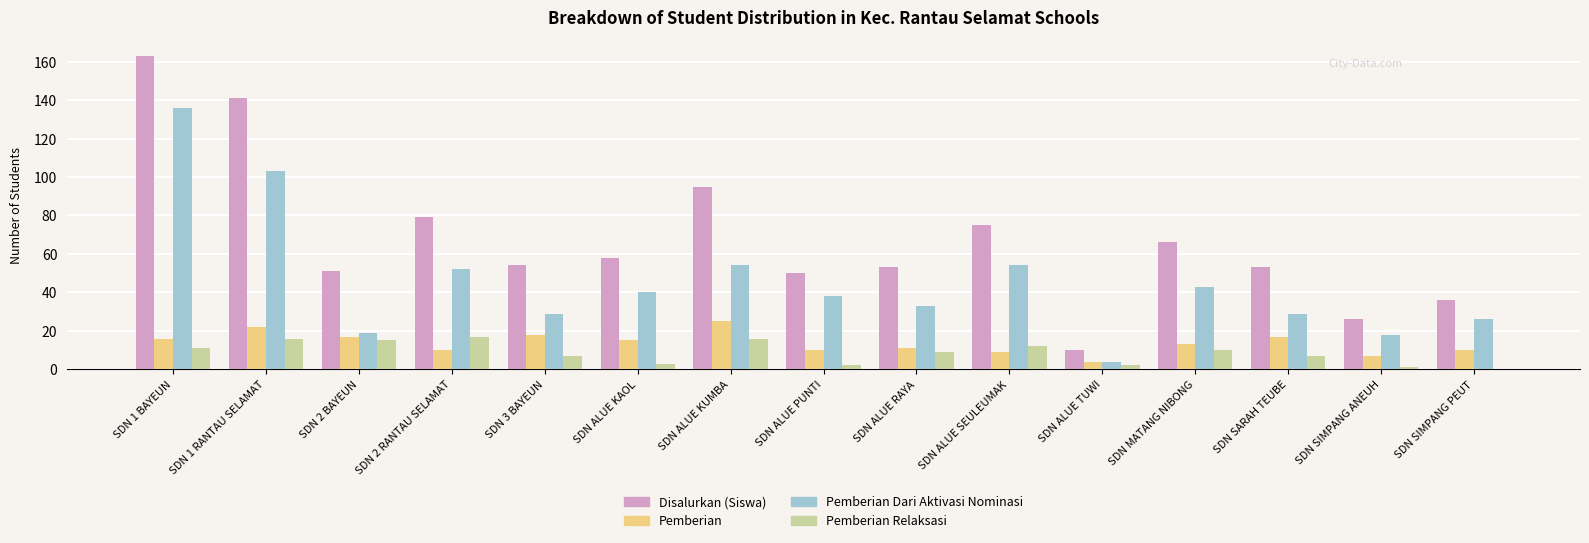

Which series has the largest total across all categories?

Disalurkan (Siswa)